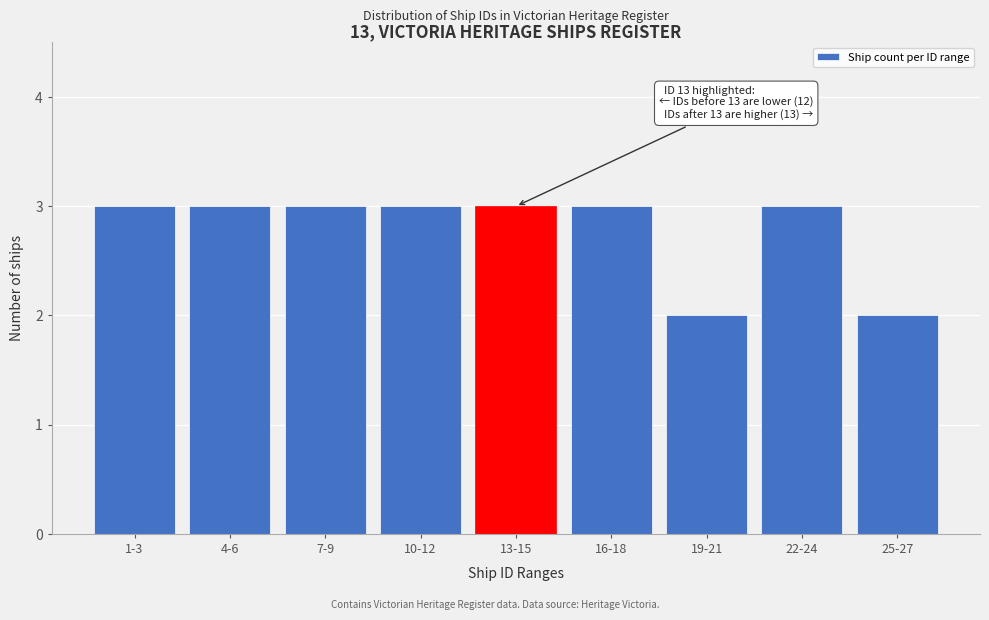

Reading left to right, what are all the values shown in this chart?

1-3=3	4-6=3	7-9=3	10-12=3	13-15=3	16-18=3	19-21=2	22-24=3	25-27=2